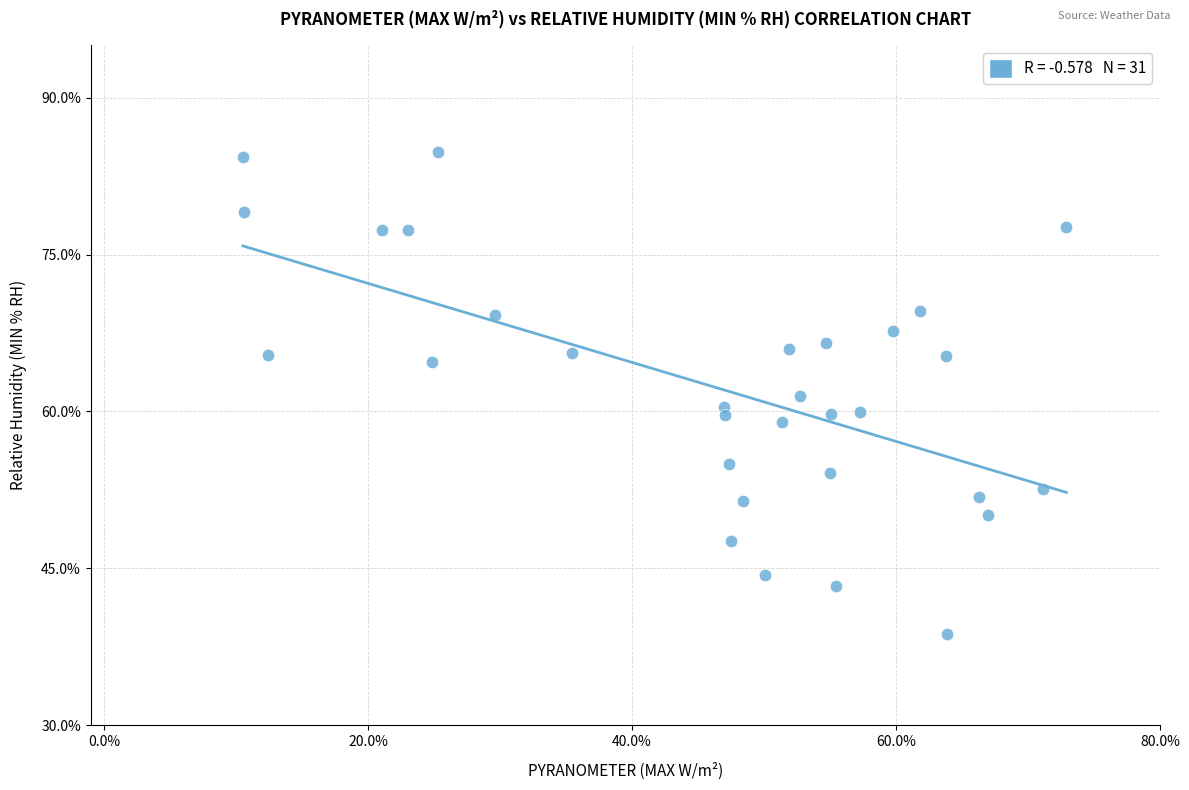

How many data points are displayed?

31